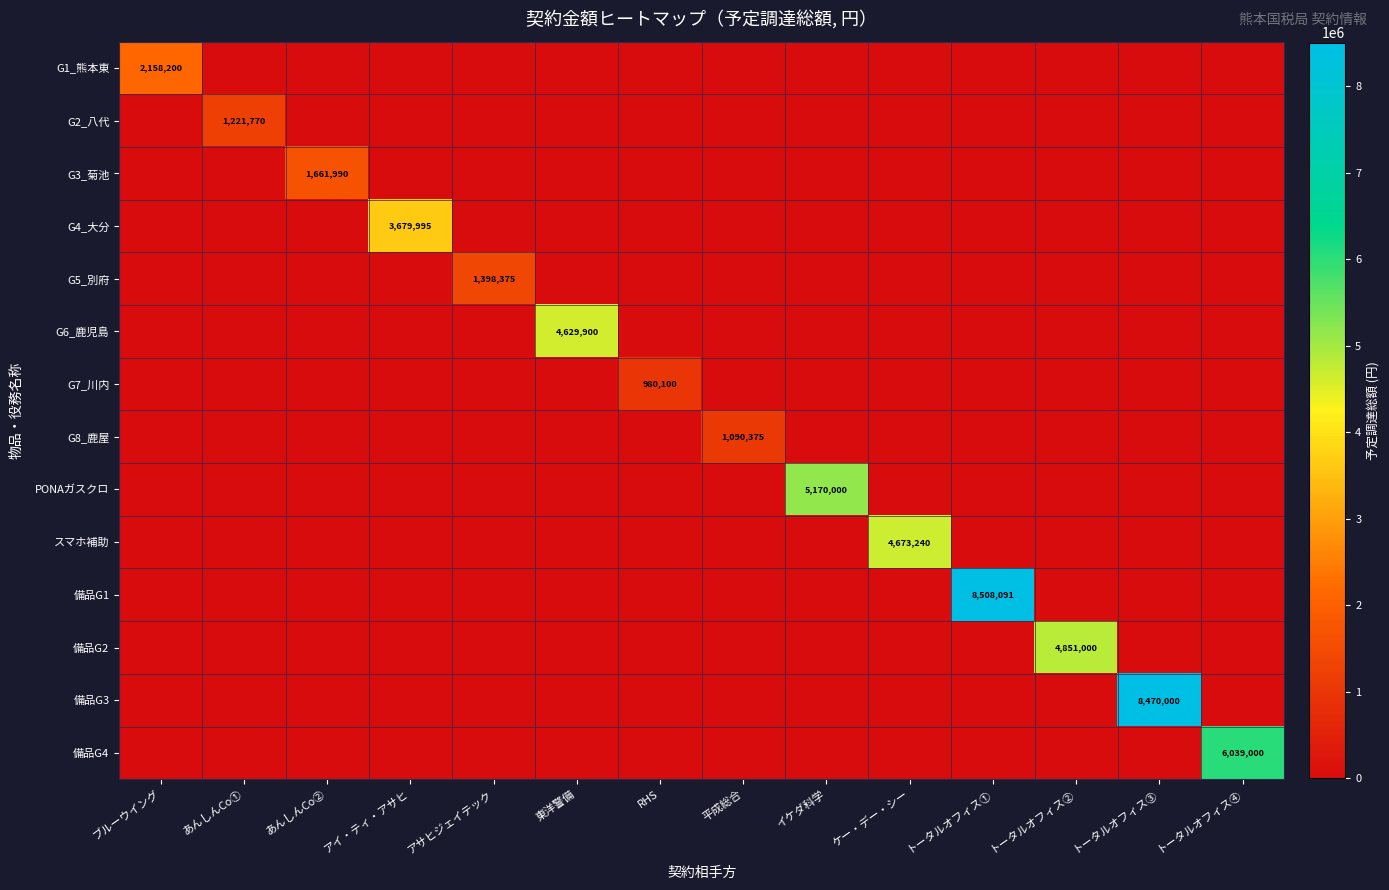

What is the total value across all series at アイ・ティ・アサヒ?

3679995